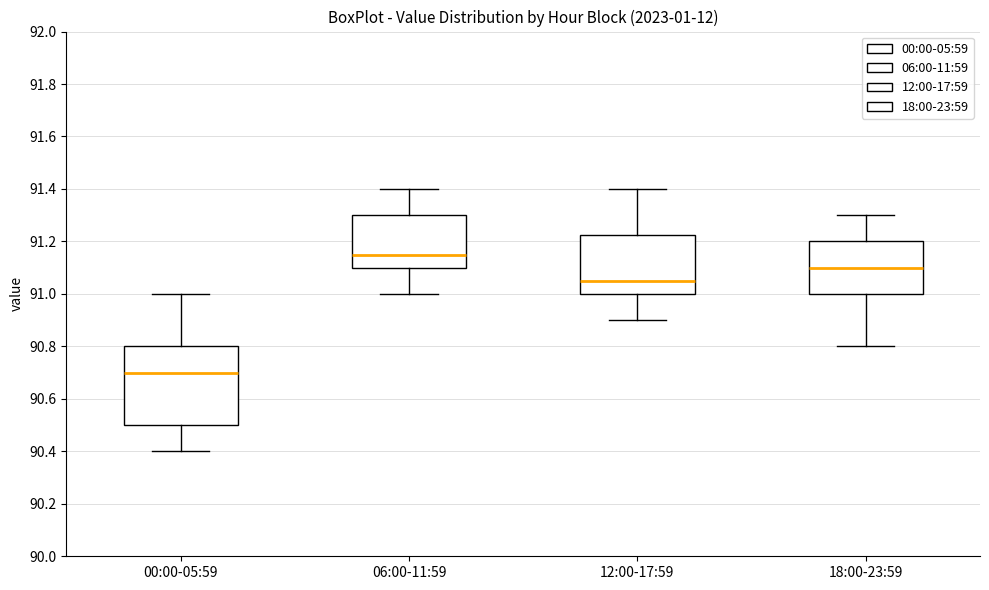

Where does the median line of the box for 00:00-05:59 sit on the y-axis? The values are not printed on the chart, so give them approximately, as read against the axis.

90.70